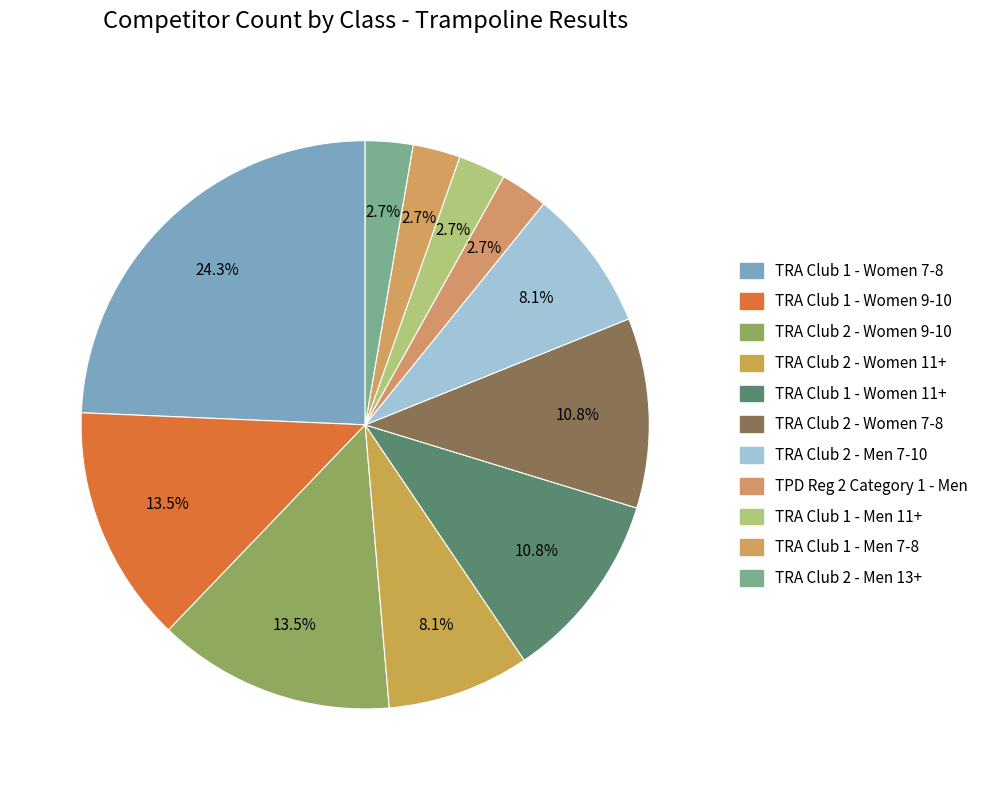

Rank the categories by value from highest to lowest.

TRA Club 1 - Women 7-8, TRA Club 1 - Women 9-10, TRA Club 2 - Women 9-10, TRA Club 1 - Women 11+, TRA Club 2 - Women 7-8, TRA Club 2 - Women 11+, TRA Club 2 - Men 7-10, TPD Reg 2 Category 1 - Men, TRA Club 1 - Men 11+, TRA Club 1 - Men 7-8, TRA Club 2 - Men 13+